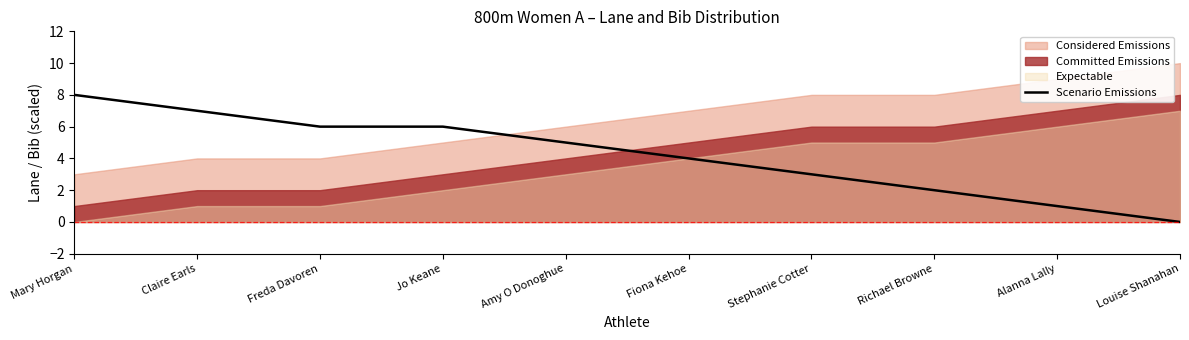

Where is the data nearest to the value 4?

Fiona Kehoe